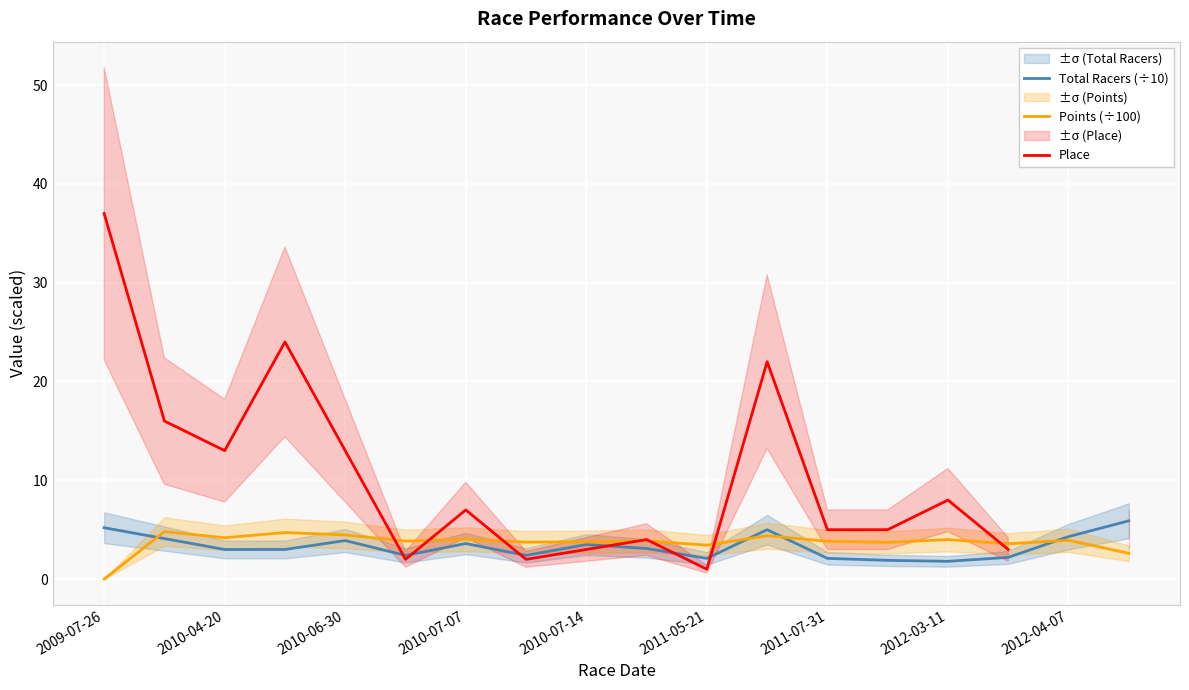

Is it true that Total Racers (÷10) equals 3.9 at 2010-06-30?

True